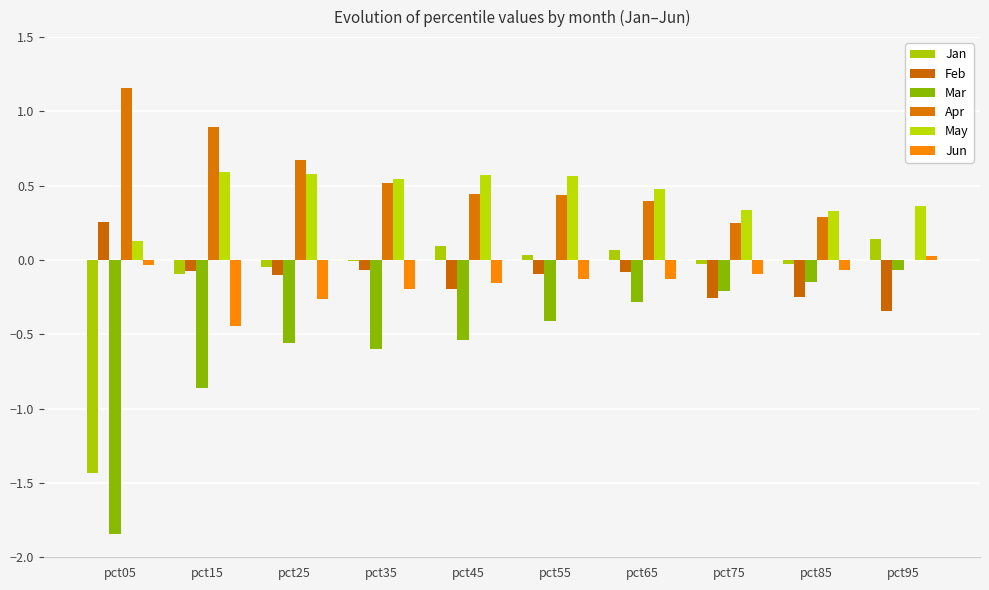

Count the number of categories in the chart.

10